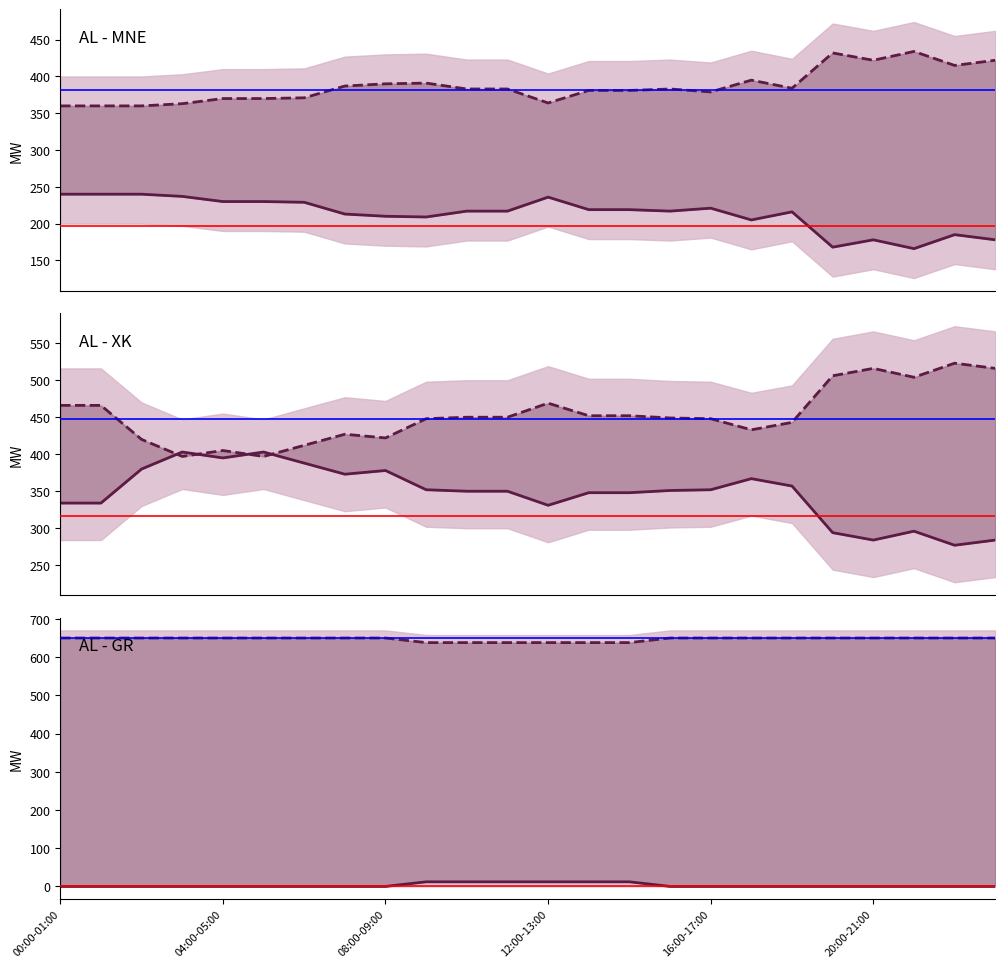

Reading left to right, transcribe all the data shown in this chart.

AL-MNE Free (AL-MNE): 00:00-01:00=240	01:00-02:00=240	02:00-03:00=240	03:00-04:00=237	04:00-05:00=230	05:00-06:00=230	06:00-07:00=229	07:00-08:00=213	08:00-09:00=210	09:00-10:00=209	10:00-11:00=217	11:00-12:00=217	12:00-13:00=236	13:00-14:00=219	14:00-15:00=219	15:00-16:00=217	16:00-17:00=221	17:00-18:00=205	18:00-19:00=216	19:00-20:00=168	20:00-21:00=178	21:00-22:00=166	22:00-23:00=185	23:00-00:00=178
AL-MNE Free (MNE-AL): 00:00-01:00=360	01:00-02:00=360	02:00-03:00=360	03:00-04:00=363	04:00-05:00=370	05:00-06:00=370	06:00-07:00=371	07:00-08:00=387	08:00-09:00=390	09:00-10:00=391	10:00-11:00=383	11:00-12:00=383	12:00-13:00=364	13:00-14:00=381	14:00-15:00=381	15:00-16:00=383	16:00-17:00=379	17:00-18:00=395	18:00-19:00=384	19:00-20:00=432	20:00-21:00=422	21:00-22:00=434	22:00-23:00=415	23:00-00:00=422
AL-XK Free (AL-XK): 00:00-01:00=334	01:00-02:00=334	02:00-03:00=380	03:00-04:00=403	04:00-05:00=395	05:00-06:00=403	06:00-07:00=388	07:00-08:00=373	08:00-09:00=378	09:00-10:00=352	10:00-11:00=350	11:00-12:00=350	12:00-13:00=331	13:00-14:00=348	14:00-15:00=348	15:00-16:00=351	16:00-17:00=352	17:00-18:00=367	18:00-19:00=357	19:00-20:00=294	20:00-21:00=284	21:00-22:00=296	22:00-23:00=277	23:00-00:00=284
AL-XK Free (XK-AL): 00:00-01:00=466	01:00-02:00=466	02:00-03:00=420	03:00-04:00=397	04:00-05:00=405	05:00-06:00=397	06:00-07:00=412	07:00-08:00=427	08:00-09:00=422	09:00-10:00=448	10:00-11:00=450	11:00-12:00=450	12:00-13:00=469	13:00-14:00=452	14:00-15:00=452	15:00-16:00=449	16:00-17:00=448	17:00-18:00=433	18:00-19:00=443	19:00-20:00=506	20:00-21:00=516	21:00-22:00=504	22:00-23:00=523	23:00-00:00=516
AL-GR Free (AL-GR): 00:00-01:00=0	01:00-02:00=0	02:00-03:00=0	03:00-04:00=0	04:00-05:00=0	05:00-06:00=0	06:00-07:00=0	07:00-08:00=0	08:00-09:00=0	09:00-10:00=12	10:00-11:00=12	11:00-12:00=12	12:00-13:00=12	13:00-14:00=12	14:00-15:00=12	15:00-16:00=0	16:00-17:00=0	17:00-18:00=0	18:00-19:00=0	19:00-20:00=0	20:00-21:00=0	21:00-22:00=0	22:00-23:00=0	23:00-00:00=0
AL-GR Free (GR-AL): 00:00-01:00=650	01:00-02:00=650	02:00-03:00=650	03:00-04:00=650	04:00-05:00=650	05:00-06:00=650	06:00-07:00=650	07:00-08:00=650	08:00-09:00=650	09:00-10:00=638	10:00-11:00=638	11:00-12:00=638	12:00-13:00=638	13:00-14:00=638	14:00-15:00=638	15:00-16:00=650	16:00-17:00=650	17:00-18:00=650	18:00-19:00=650	19:00-20:00=650	20:00-21:00=650	21:00-22:00=650	22:00-23:00=650	23:00-00:00=650